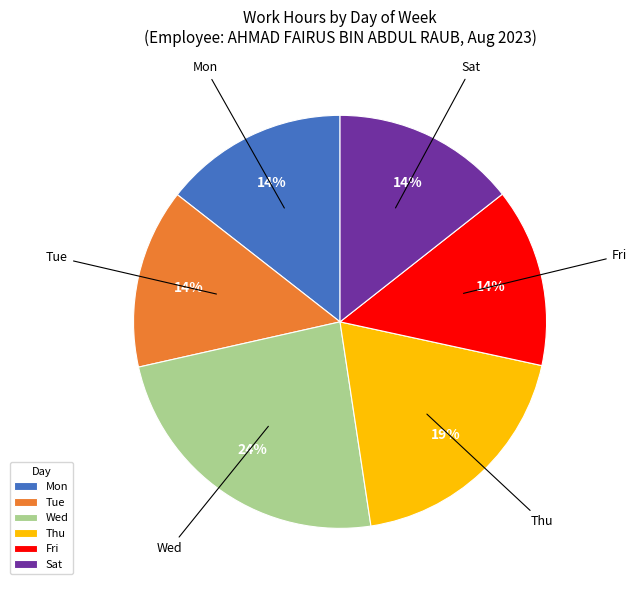

How many slices are in this pie chart?

6